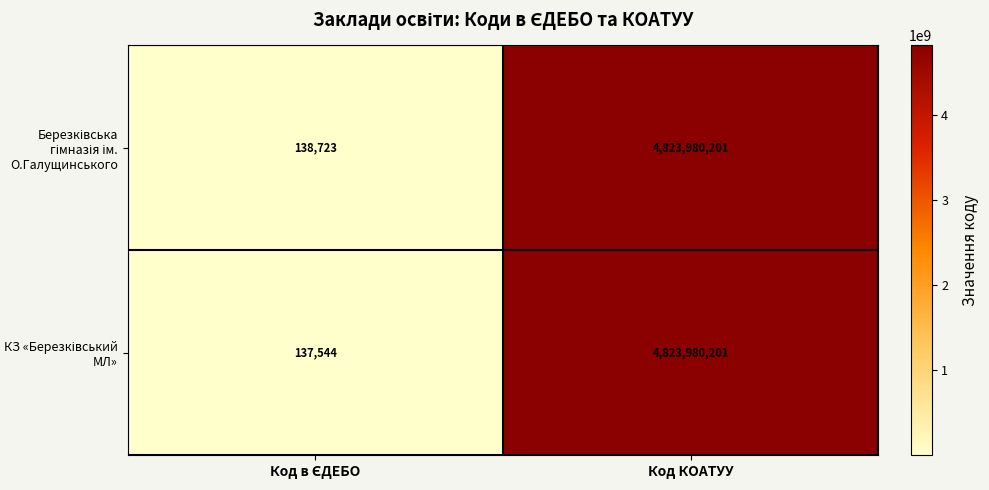

At which category is the sum across all series the highest?

Код КОАТУУ